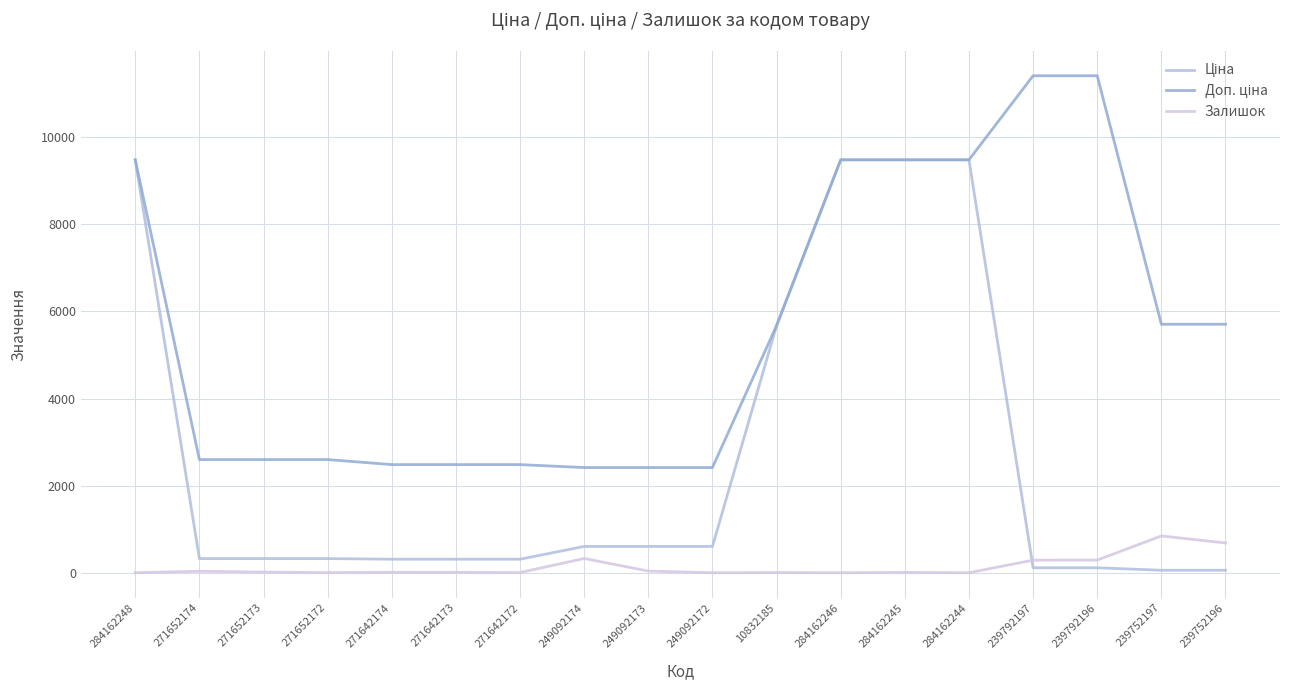

True or false: Ціна has a value of 499.9 at 271642173.

False